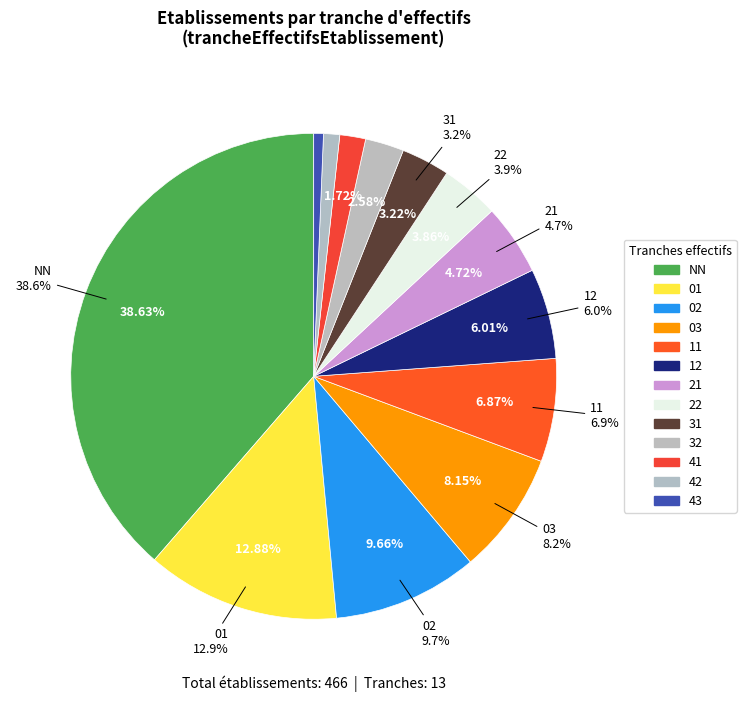

True or false: 32 accounts for 3% of the total.

True